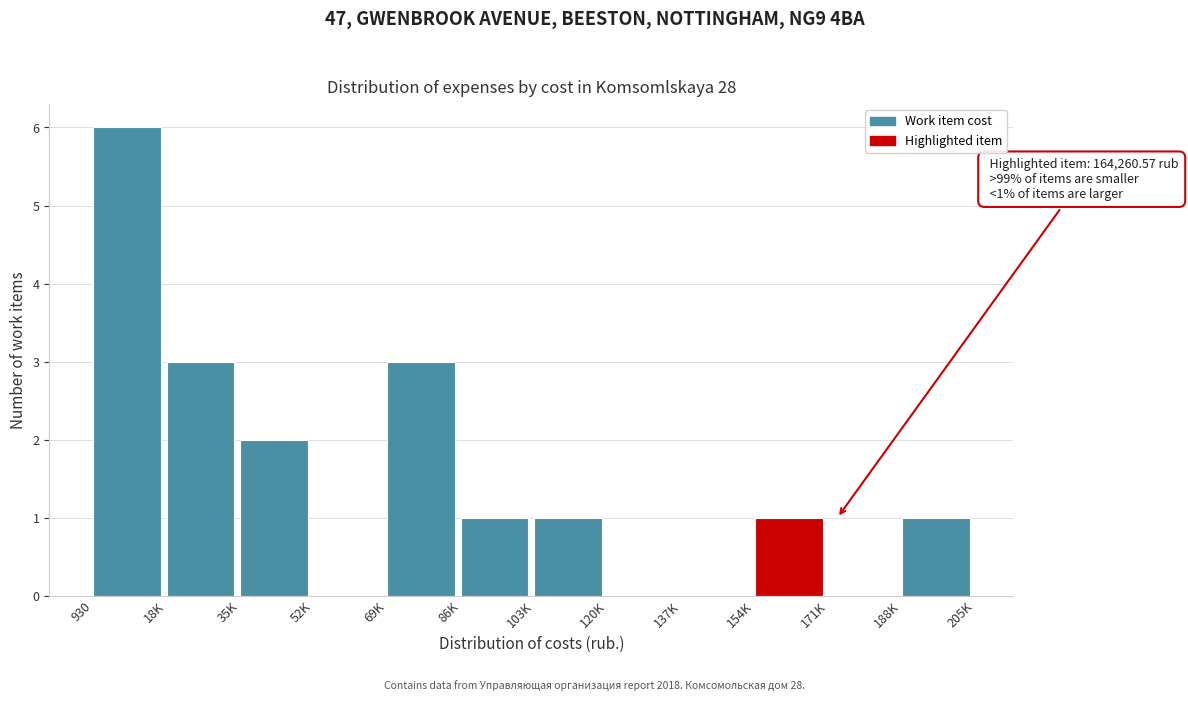

Reading left to right, what are all the values shown in this chart?

930=6	18K=3	35K=2	52K=0	69K=3	86K=1	103K=1	120K=0	137K=0	154K=1	171K=0	188K=1